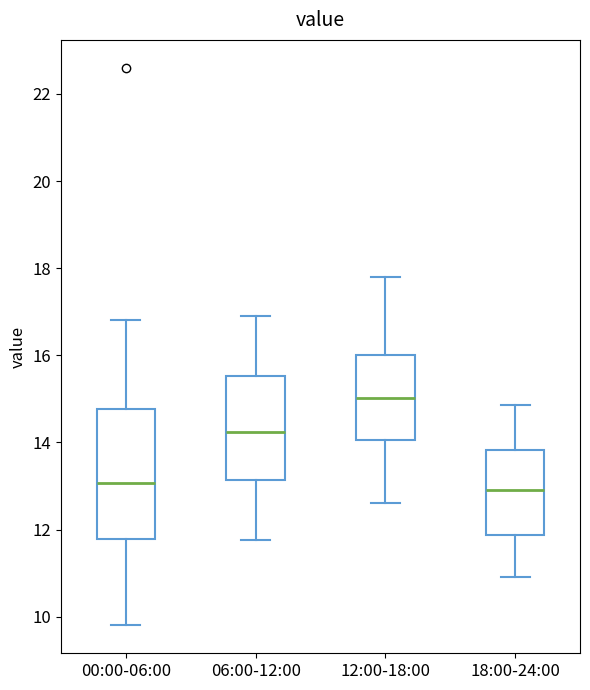

Reading left to right, transcribe this box plot: for each box, give where its median line is, the range the box spans, and where its two whiskers end, as read against the y-axis. The values are not printed on the chart, so give them approximately, as read against the axis.

00:00-06:00: median 13.0, box 11.8 to 14.8, whiskers 9.8 to 16.8
06:00-12:00: median 14.2, box 13.2 to 15.6, whiskers 11.8 to 17.0
12:00-18:00: median 15.0, box 14.0 to 16.0, whiskers 12.6 to 17.8
18:00-24:00: median 13.0, box 11.8 to 13.8, whiskers 11.0 to 14.8